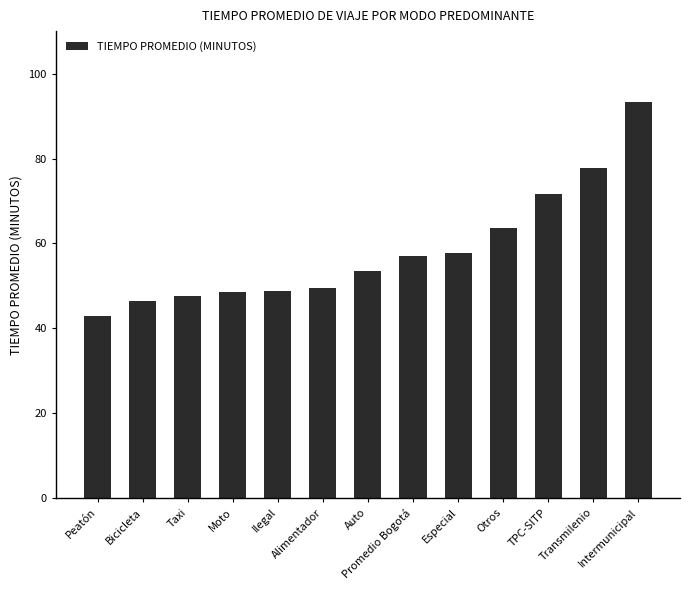

What is the greatest value displayed?

93.4